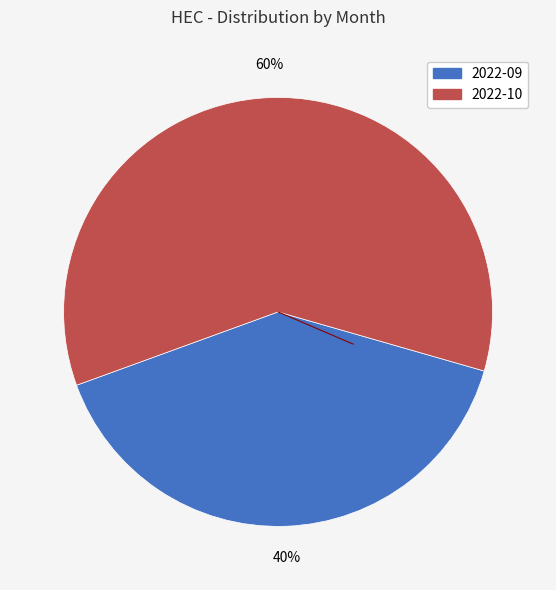

Which slice is the smallest?

2022-09